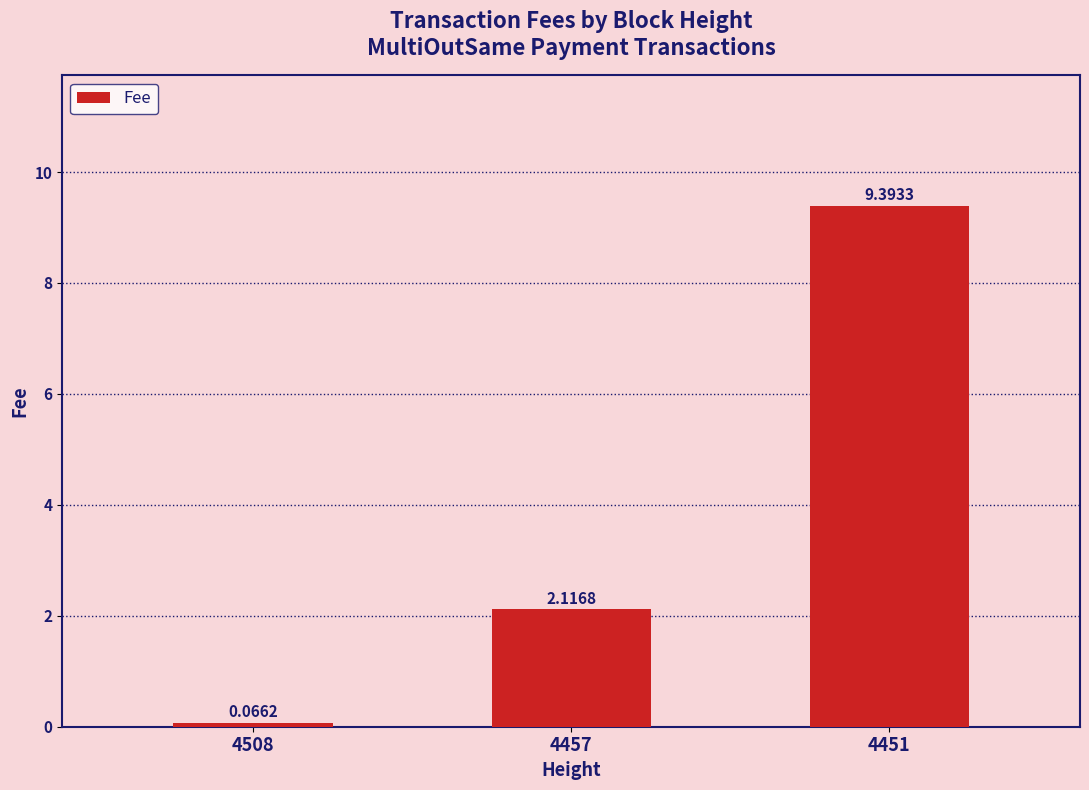

List the labels in order of value, smallest first.

4508, 4457, 4451